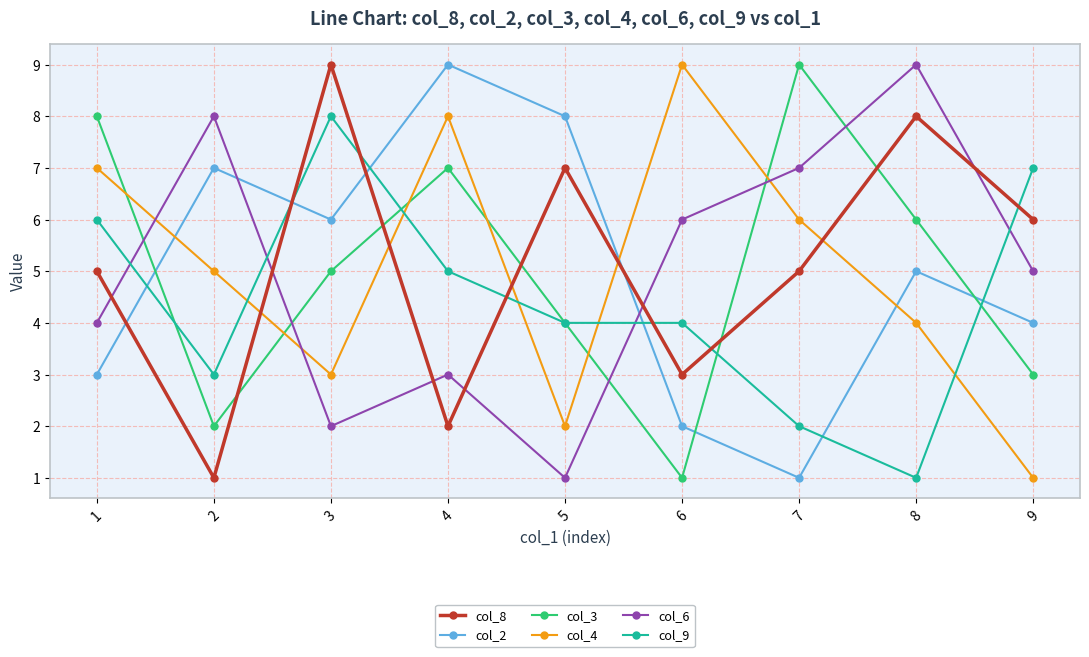

Reading left to right, list all the values displayed in this chart.

col_8: 5	1	9	2	7	3	5	8	6
col_2: 3	7	6	9	8	2	1	5	4
col_3: 8	2	5	7	4	1	9	6	3
col_4: 7	5	3	8	2	9	6	4	1
col_6: 4	8	2	3	1	6	7	9	5
col_9: 6	3	8	5	4	4	2	1	7